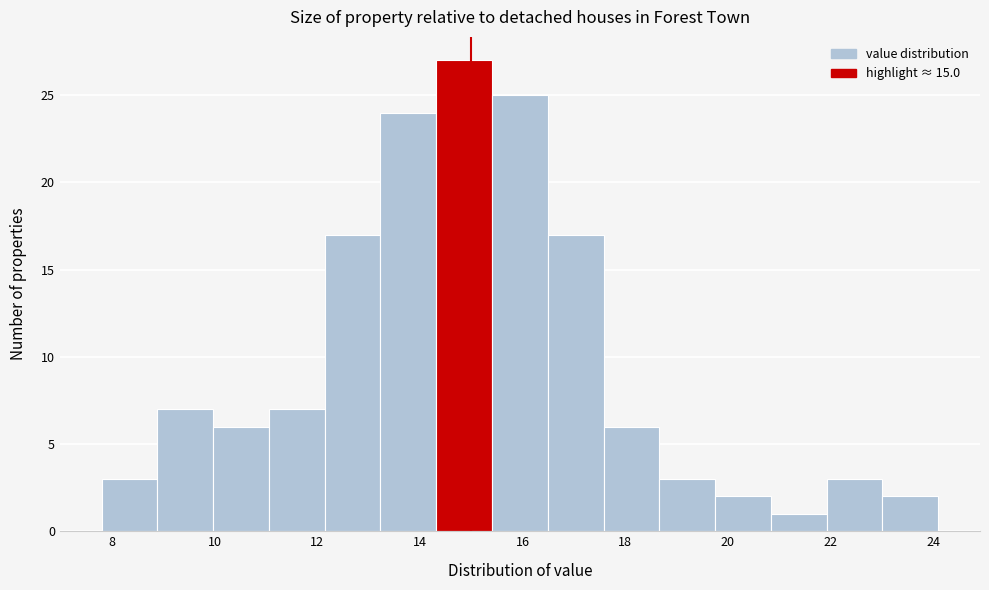

How tall is the bar that spans 16.4 to 17.6 on the x-axis? Neither the bar edges nor the heights are printed on the chart, so give them approximately, as read against the axes.

17